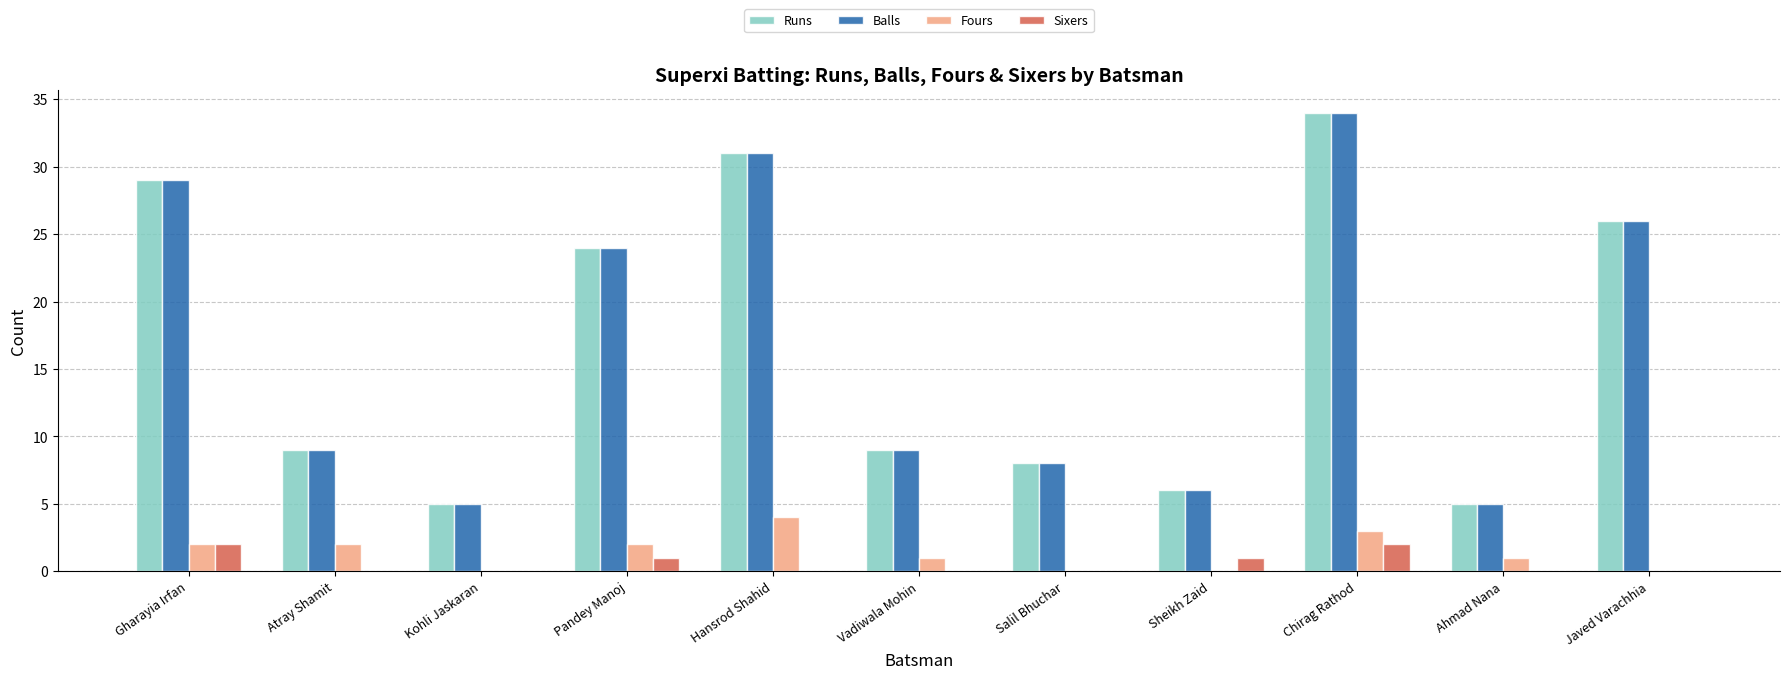

What is the sum of all Runs values?

186